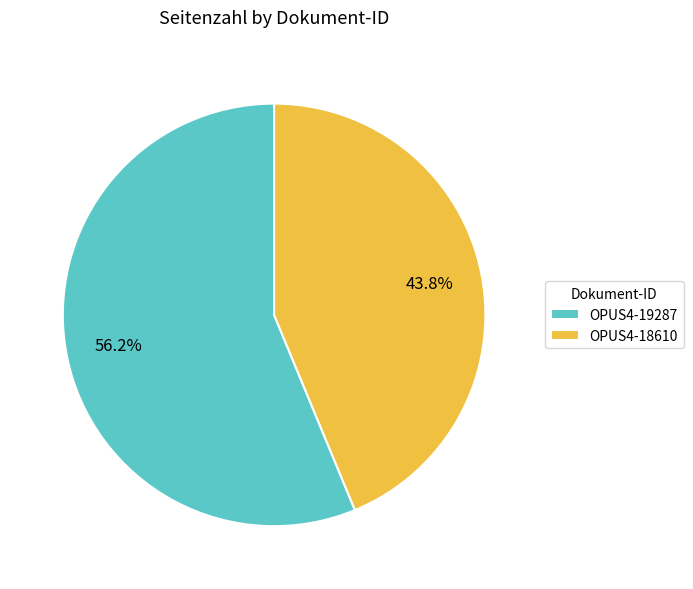

What percentage do OPUS4-18610 and OPUS4-19287 together represent?

100.0%